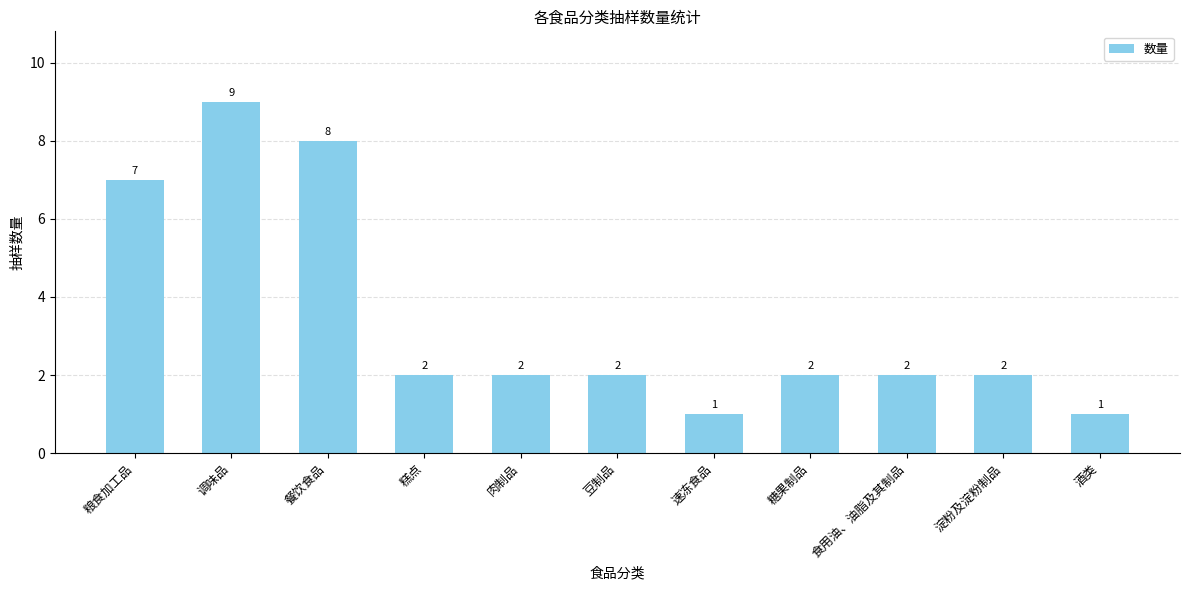

Reading right to left, extract all data points from this chart.

1	2	2	2	1	2	2	2	8	9	7